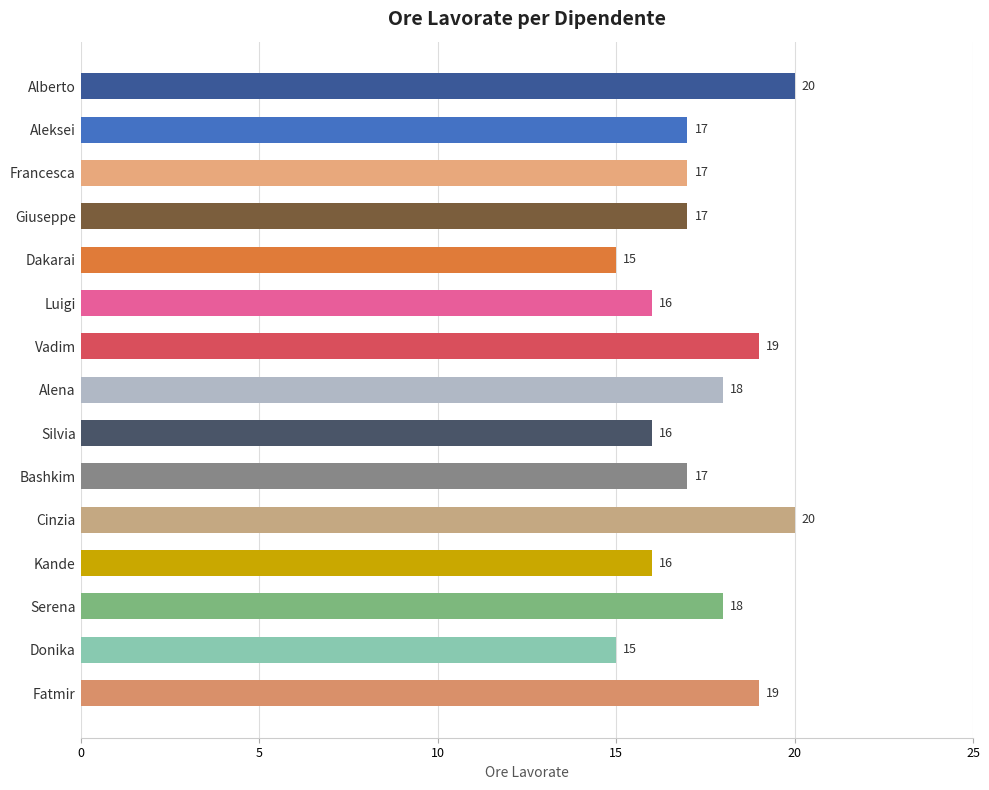

What is the ratio of the value at Bashkim to the value at Silvia?

1.1